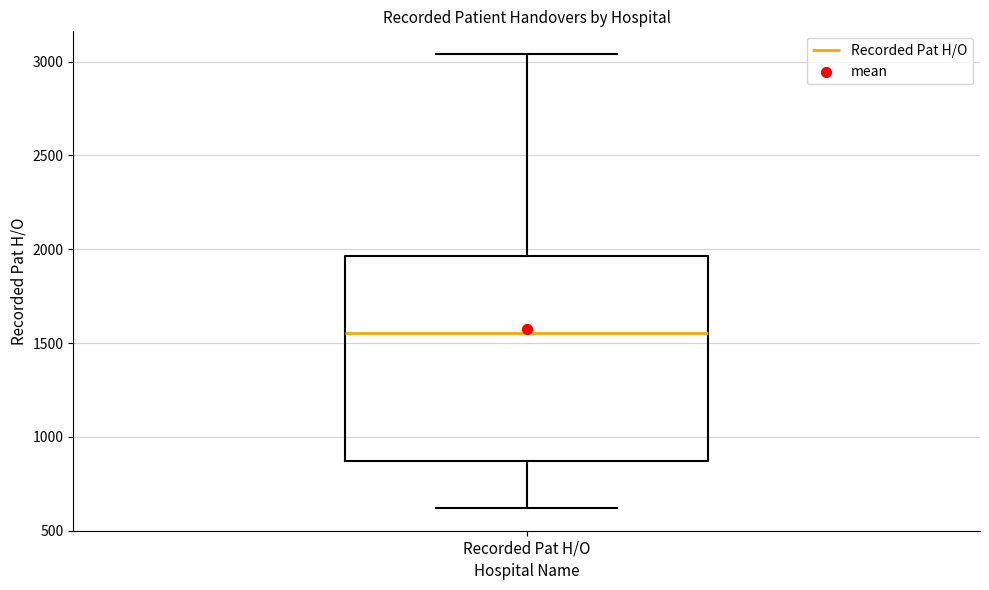

Transcribe this box plot: give where the median line is, the range the box spans, and where the two whiskers end, as read against the y-axis. The values are not printed on the chart, so give them approximately, as read against the axis.

median 1550, box 850 to 1950, whiskers 600 to 3050